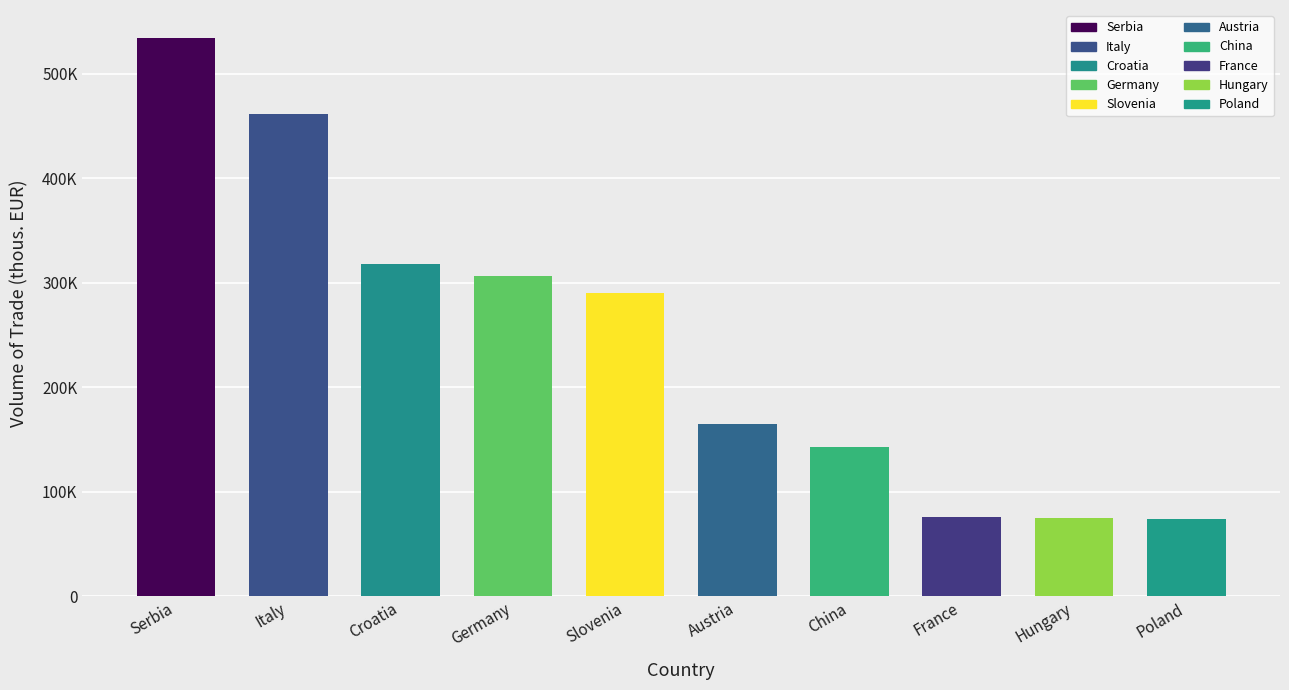

Is it true that the value at China is 223798.7?

False